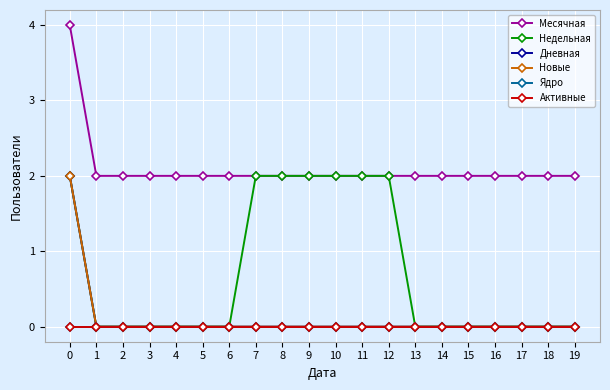

Does the chart have visible grid lines?

Yes